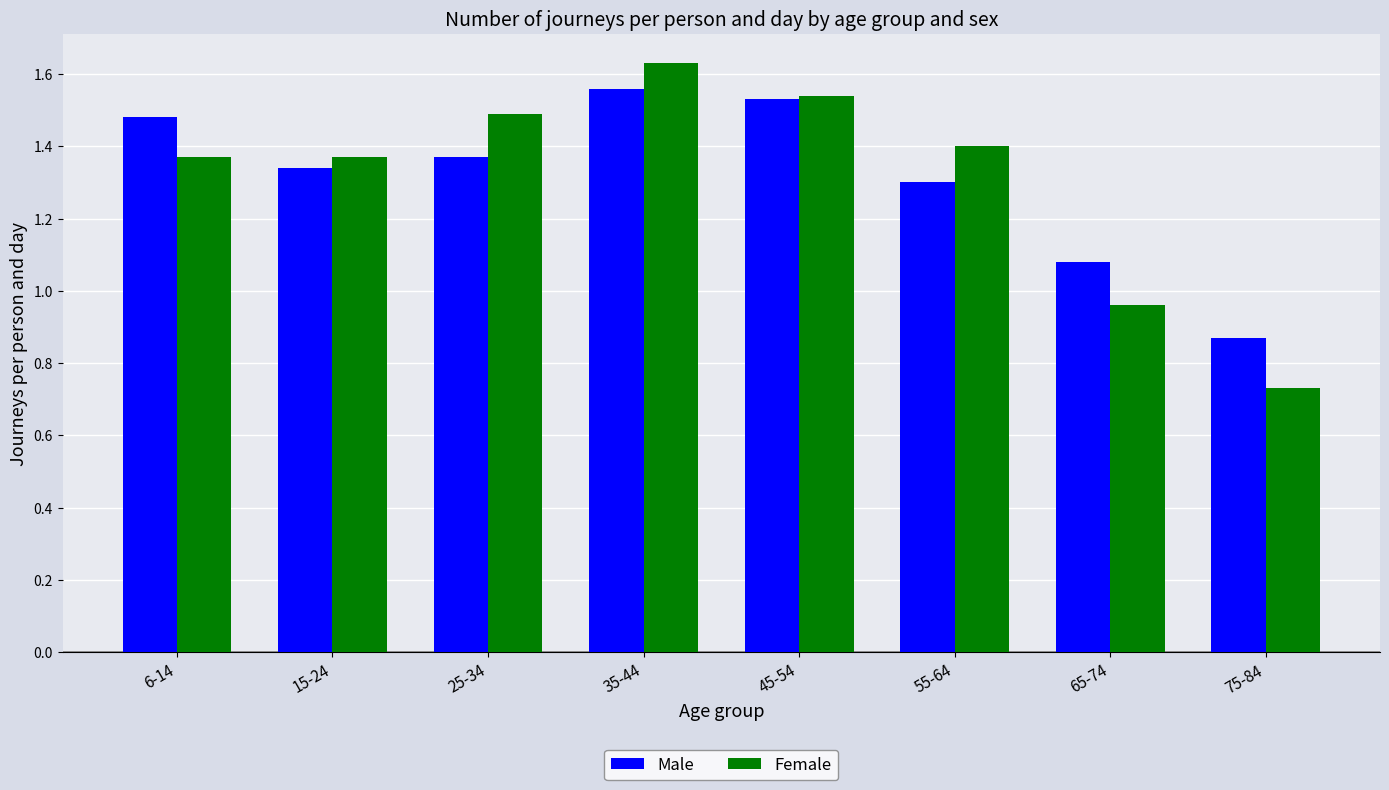

At which label does Female first exceed 1?

6-14